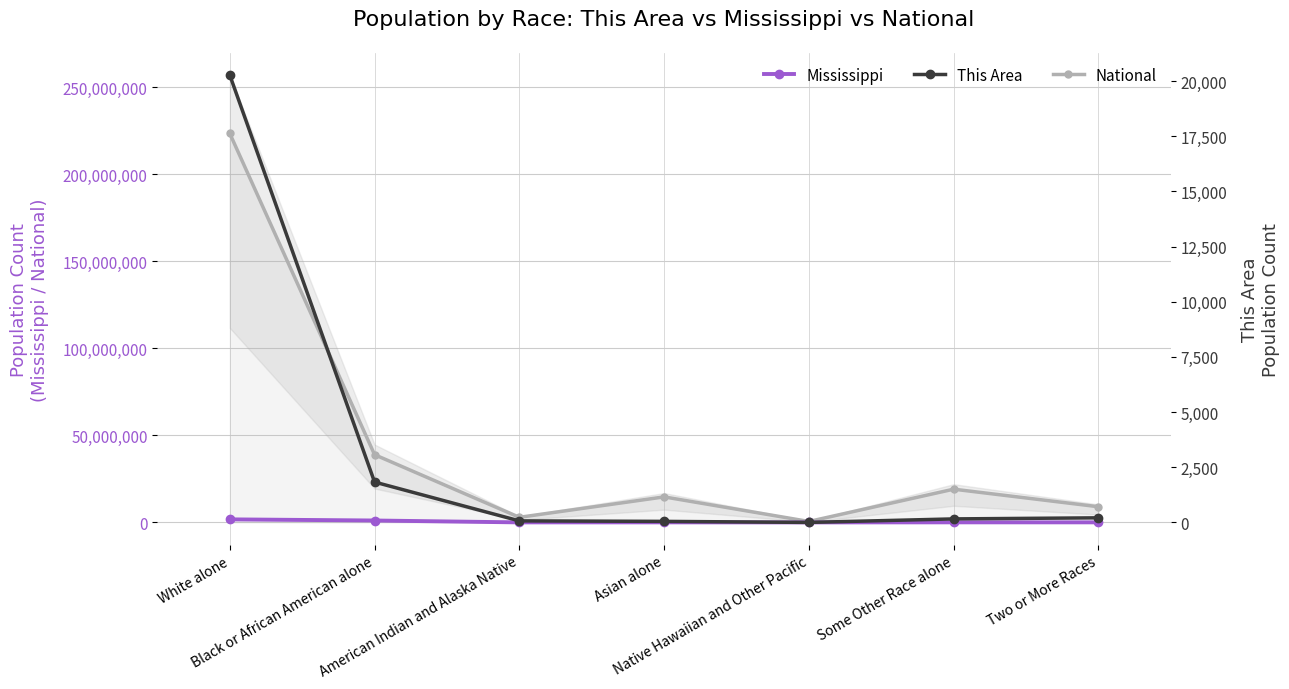

How many values in the National series are below 14674252?

3